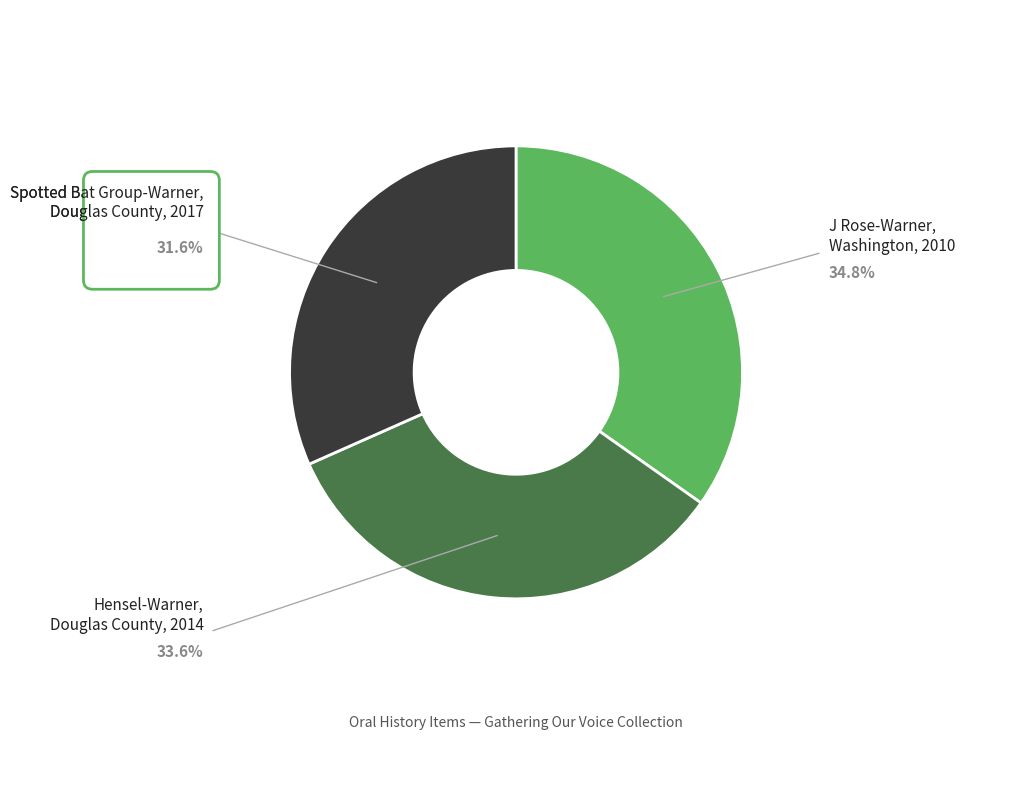

Does J Rose-Warner, Washington, 2010 represent more than half of the total?

No